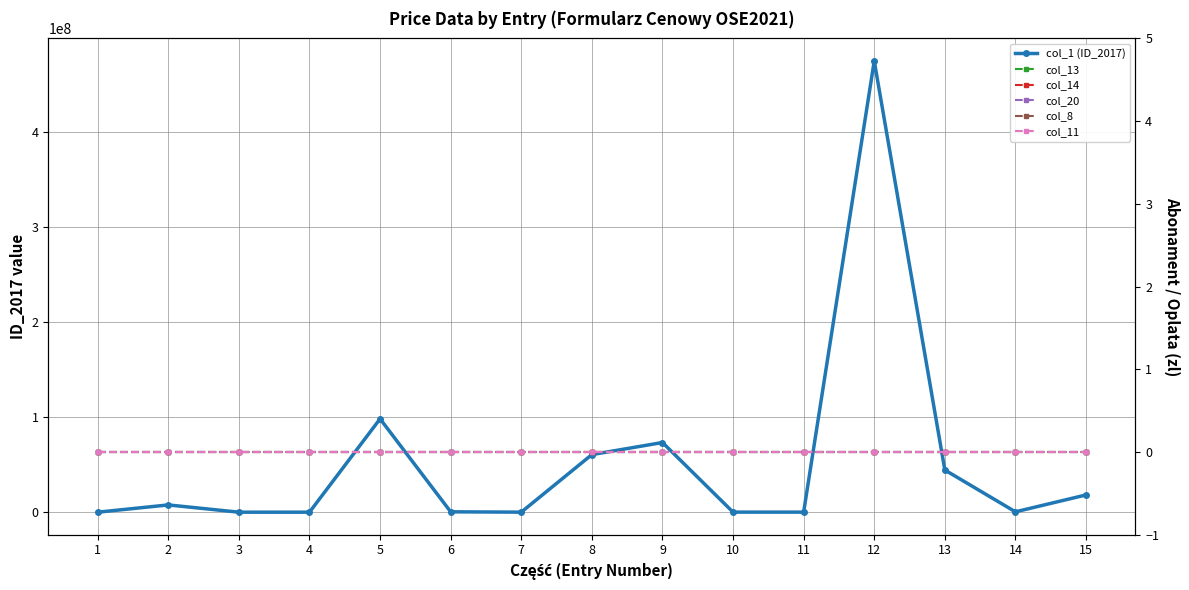

Which series has the largest total across all categories?

col_1 (ID_2017)